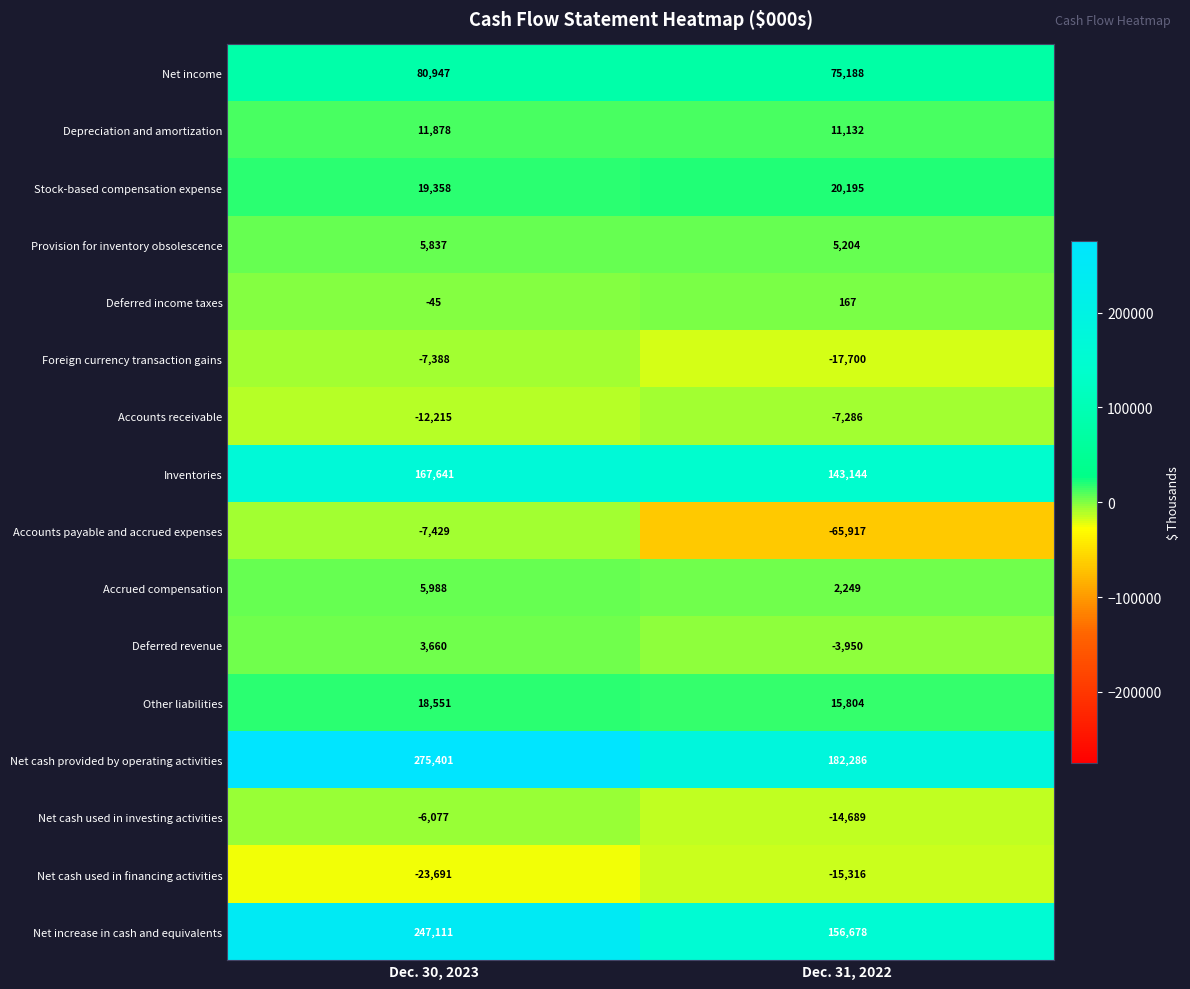

At which label is Stock-based compensation expense closest to 19776?

Dec. 30, 2023